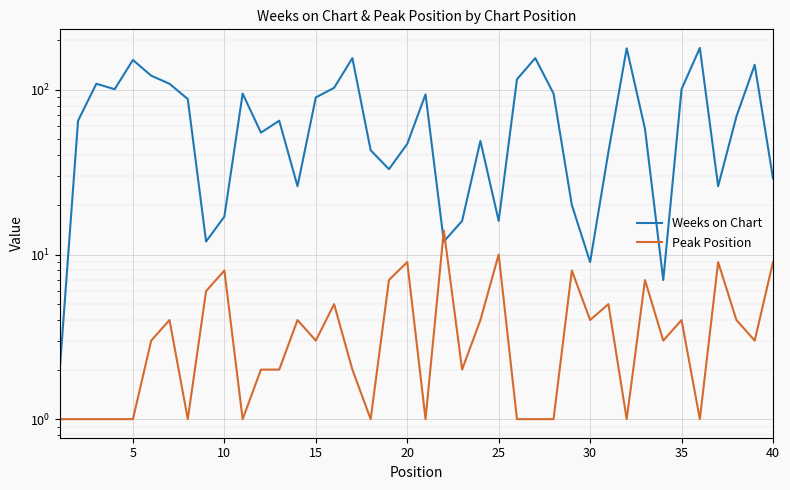

What is the value of the Weeks on Chart point at the 27th from the left?

156